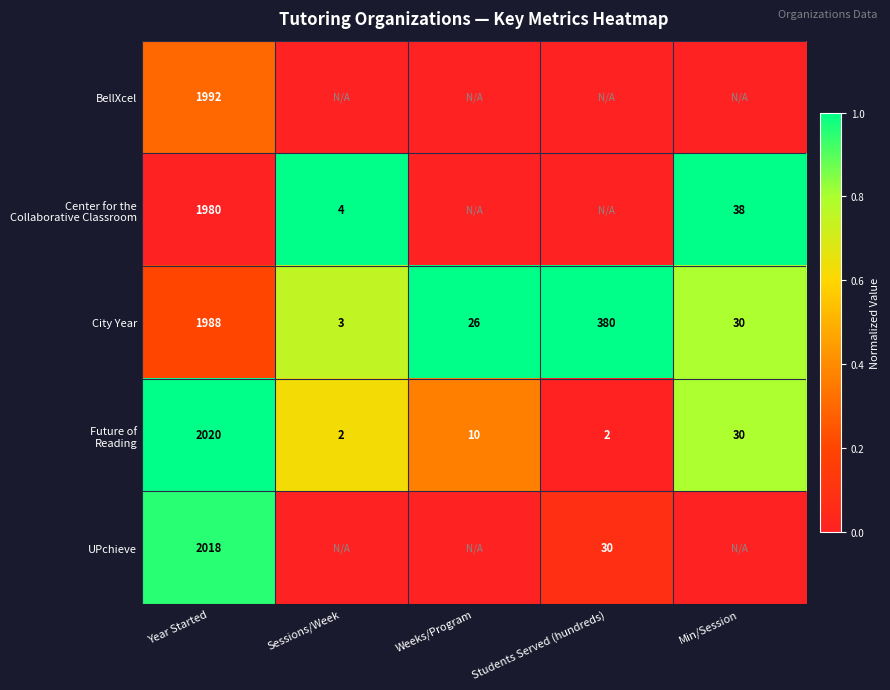

What is the difference between the highest and lowest values at Year Started?

40